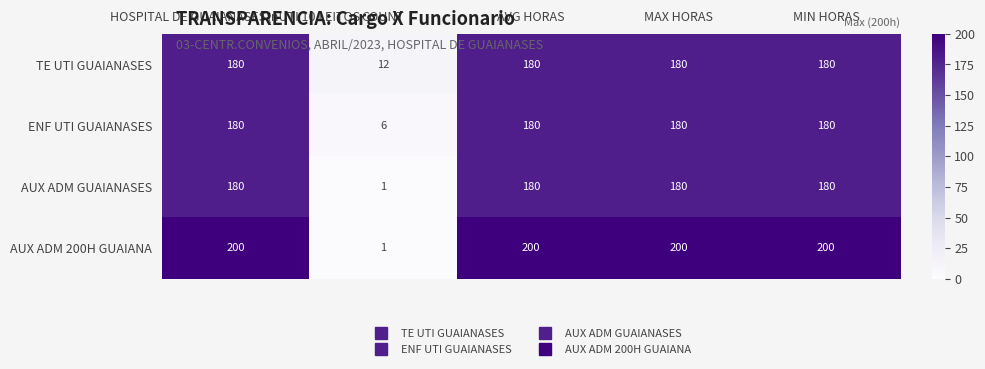

Reading left to right, what are all the values shown in this chart?

TE UTI GUAIANASES: HOSPITAL DE GUAIANASES\nUTI 10 LEITOS=180	COUNT=12	AVG HORAS=180	MAX HORAS=180	MIN HORAS=180
ENF UTI GUAIANASES: HOSPITAL DE GUAIANASES\nUTI 10 LEITOS=180	COUNT=6	AVG HORAS=180	MAX HORAS=180	MIN HORAS=180
AUX ADM GUAIANASES: HOSPITAL DE GUAIANASES\nUTI 10 LEITOS=180	COUNT=1	AVG HORAS=180	MAX HORAS=180	MIN HORAS=180
AUX ADM 200H GUAIANA: HOSPITAL DE GUAIANASES\nUTI 10 LEITOS=200	COUNT=1	AVG HORAS=200	MAX HORAS=200	MIN HORAS=200